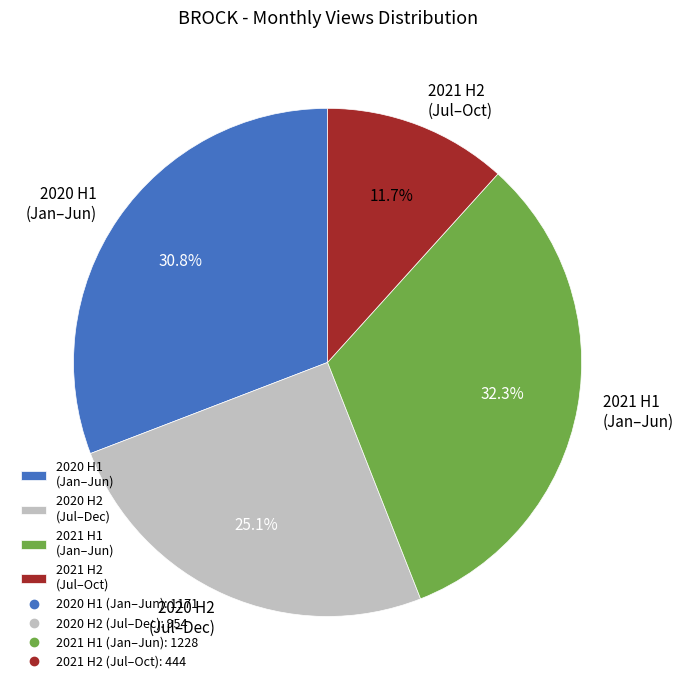

Do 2021 H2 (Jul–Oct) and 2020 H2 (Jul–Dec) together represent more than half of the pie?

No